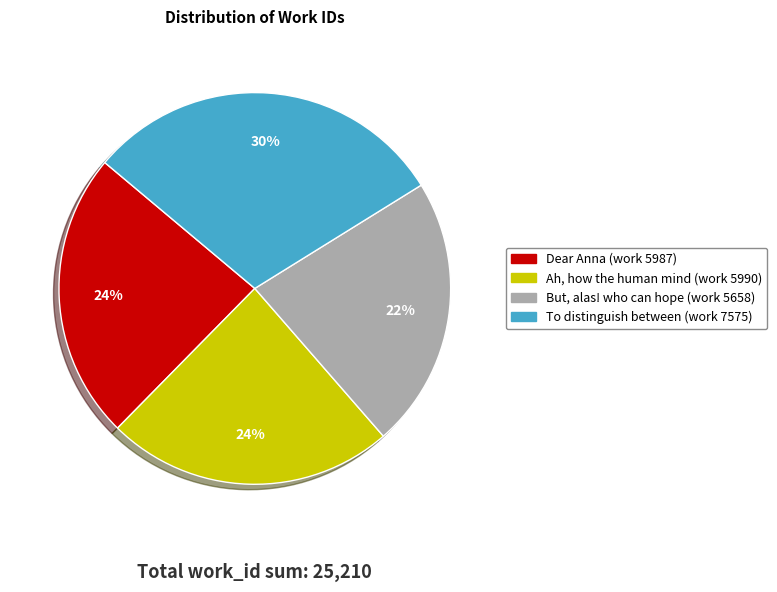

Is there any slice that represents more than half of the pie?

No